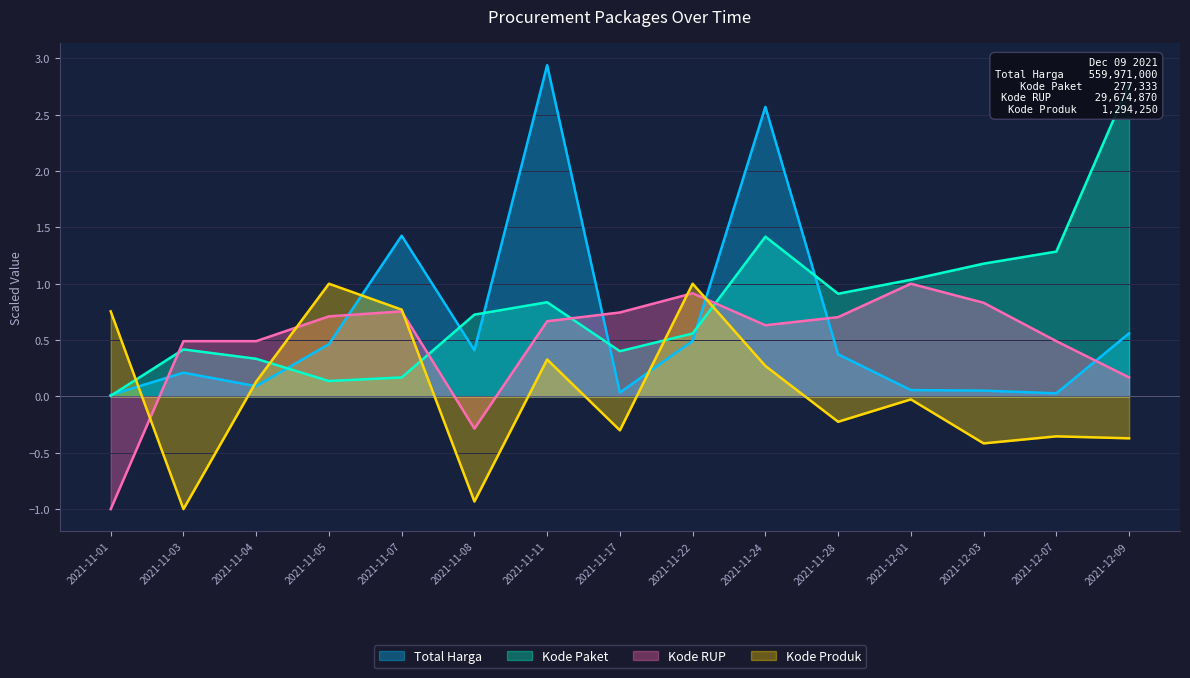

What is the difference between the highest and lowest values at 2021-11-03?

1.5